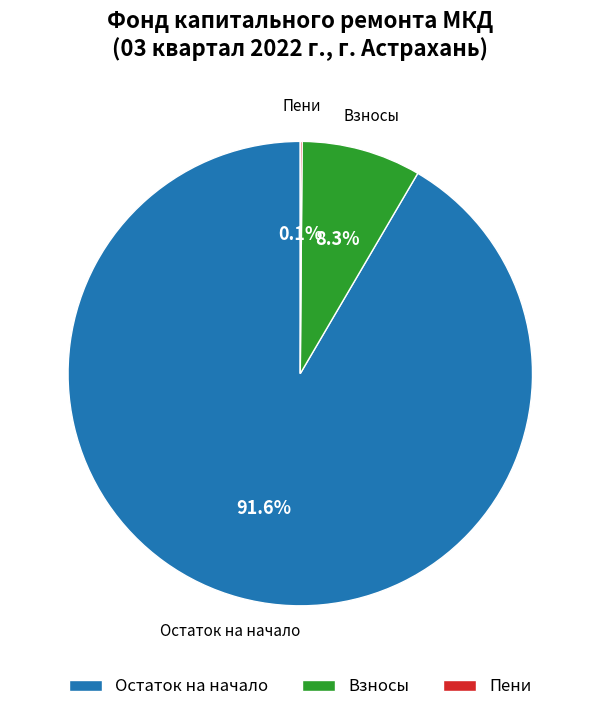

What percentage is NOT represented by Остаток на начало?

8.4%